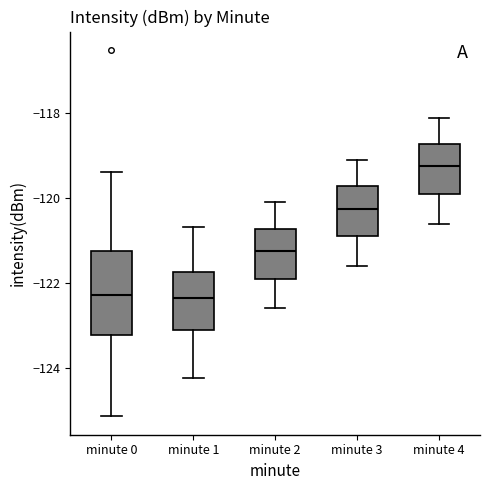

Which box's median line is the highest?

minute 4